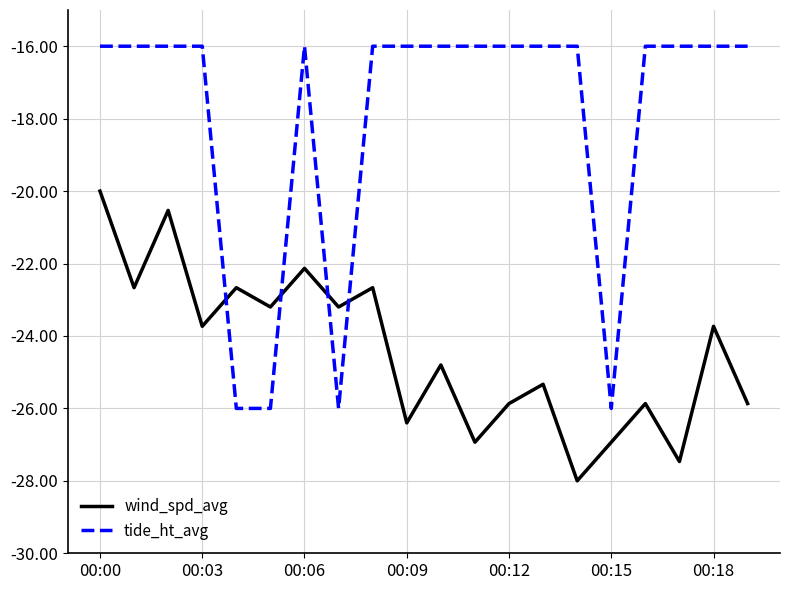

What is the difference between the maximum and minimum values in the tide_ht_avg series?

10.0